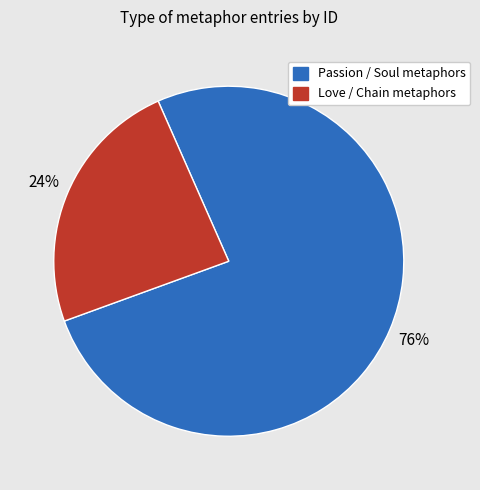

To the nearest percent, what is the average slice percentage?

50%